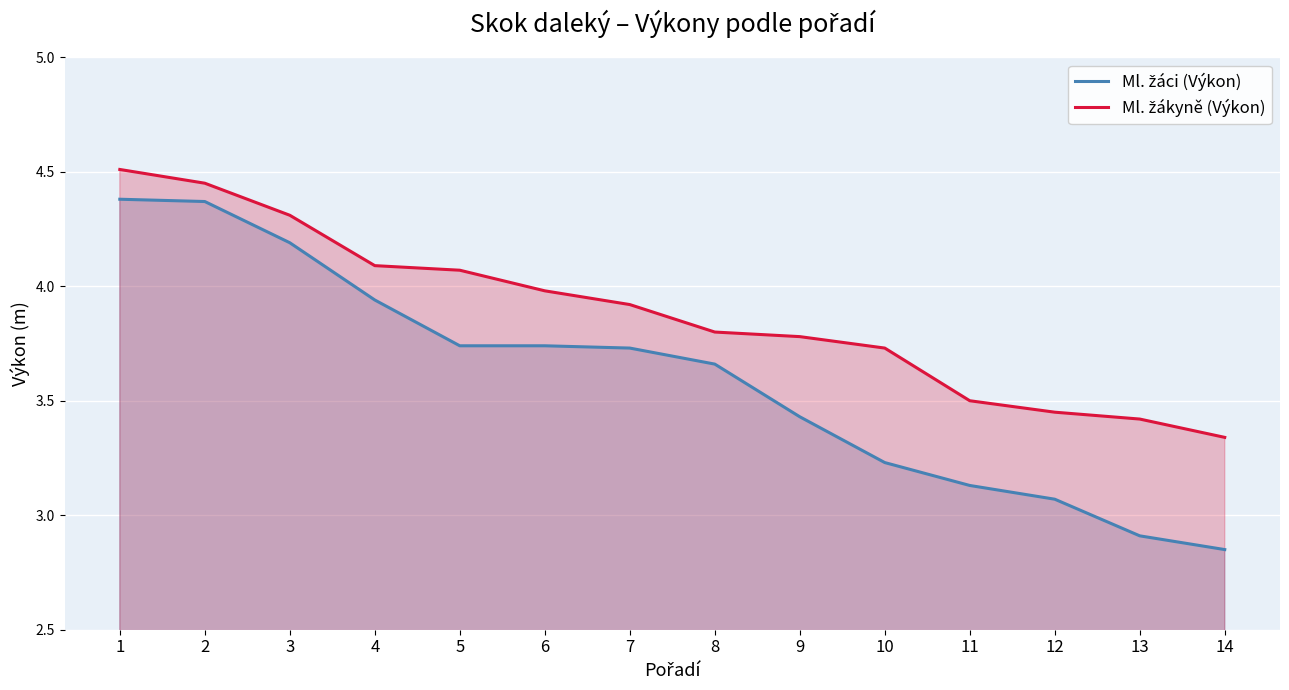

Which series changed the most between 10 and 13?

Ml. žáci (Výkon)